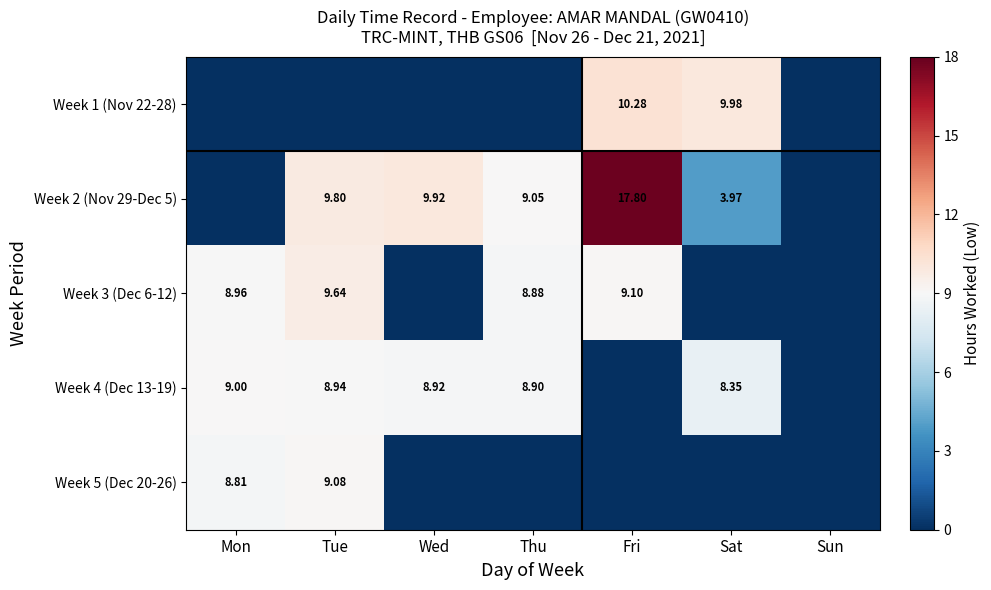

Is the value of Week 4 (Dec 13-19) at Fri greater than the value of Week 3 (Dec 6-12) at Wed?

No